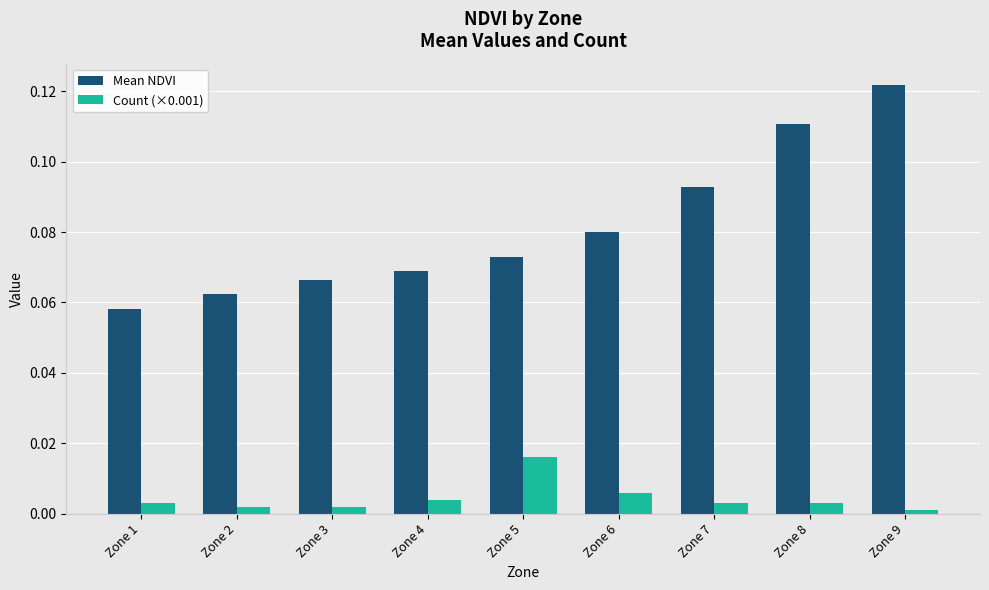

The Mean NDVI series shows 0.0 at Zone 8. True or false?

False